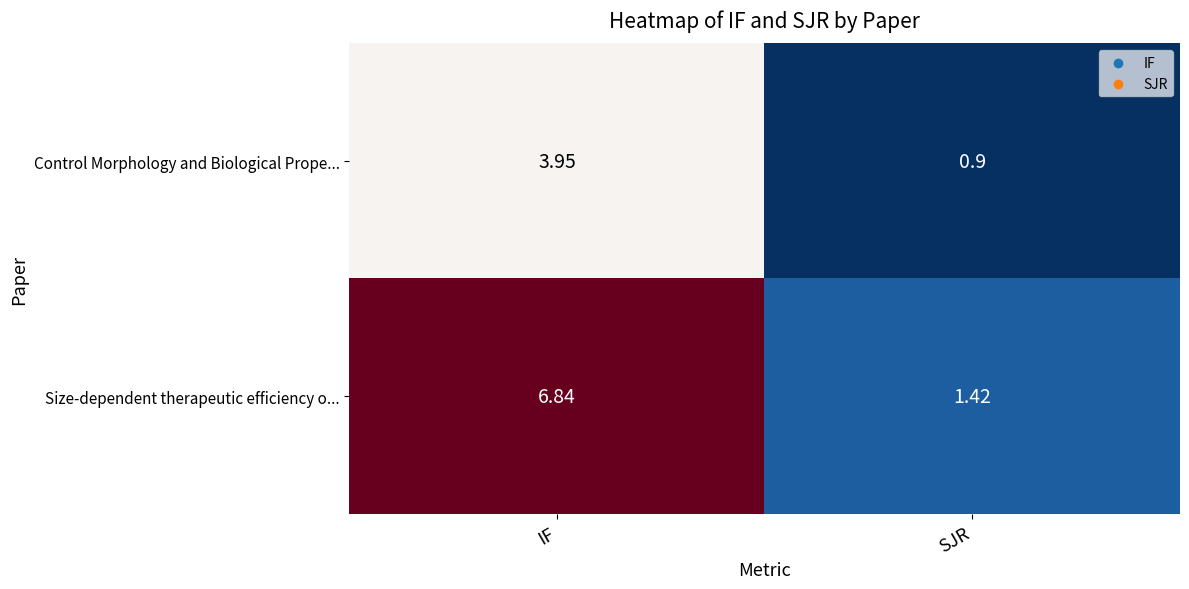

Rank the series by their maximum value, from lowest to highest.

Control Morphology and Biological Prope..., Size-dependent therapeutic efficiency o...